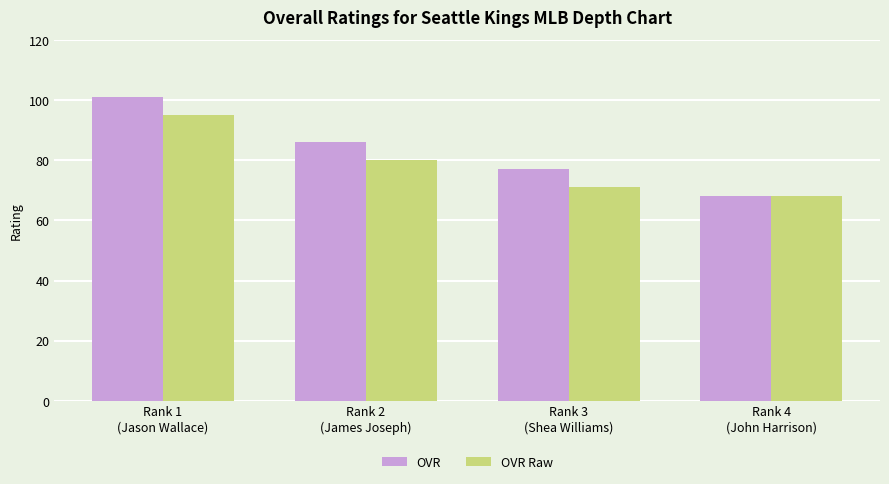

The value of OVR at Rank 4
(John Harrison) is 106. True or false?

False